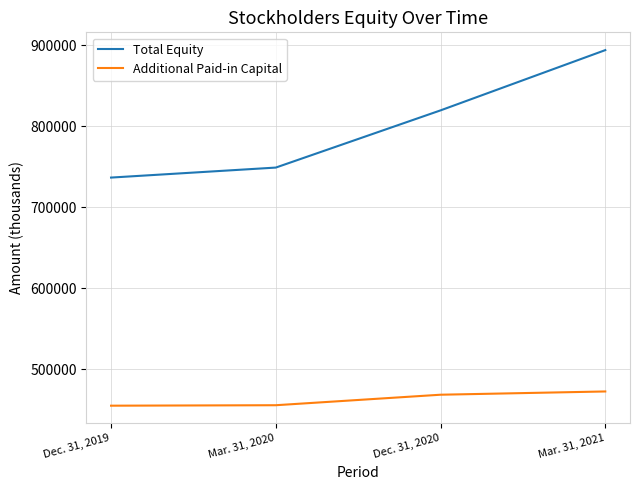

List the series in order of their overall mean, lowest first.

Additional Paid-in Capital, Total Equity